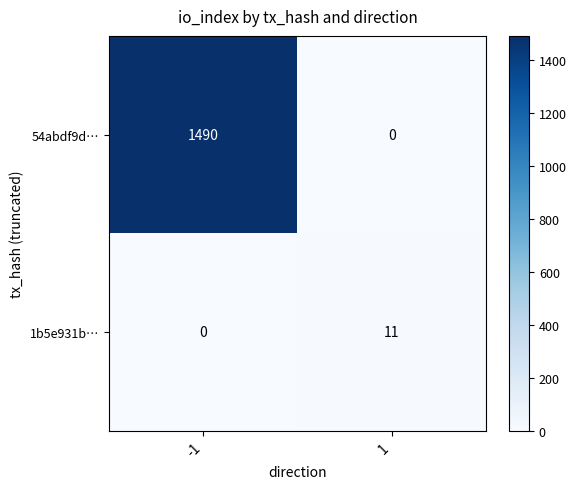

Which series has the largest range (max minus min)?

54abdf9d…